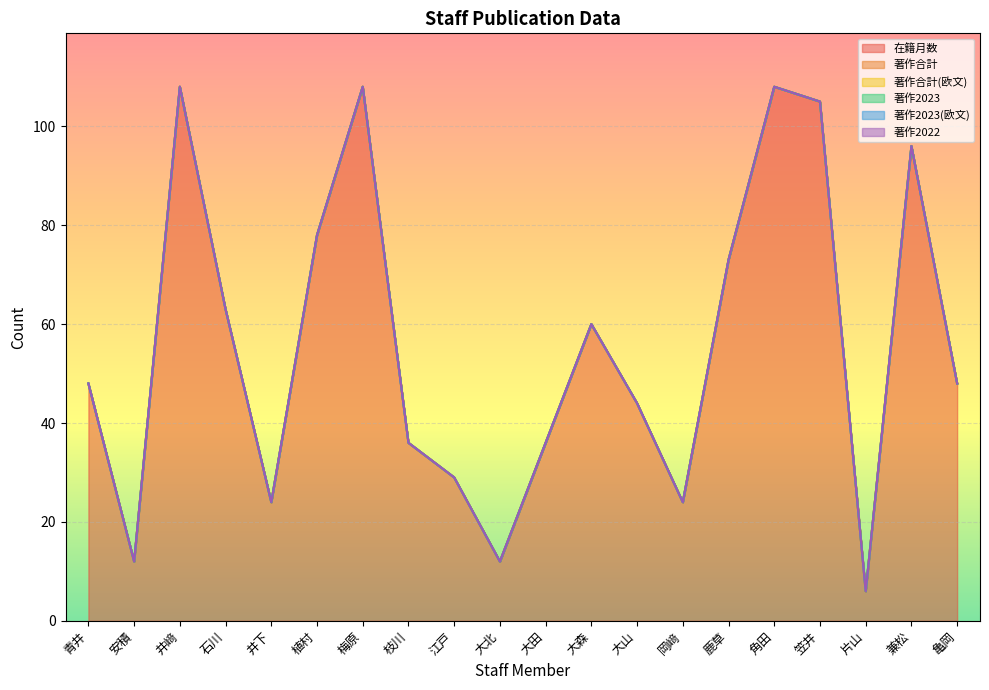

What is the difference between the highest and lowest values at 兼松?

96